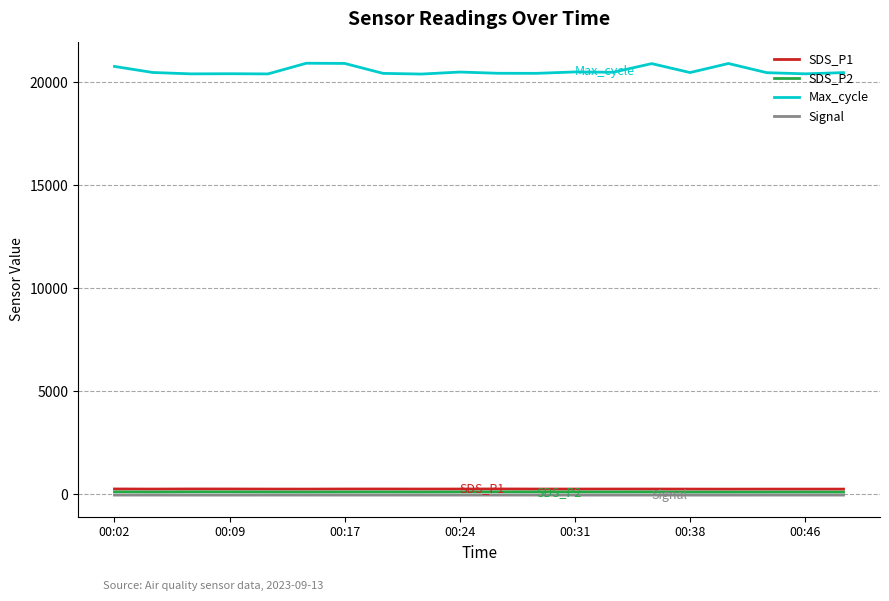

True or false: Max_cycle and SDS_P2 cross at least once.

False